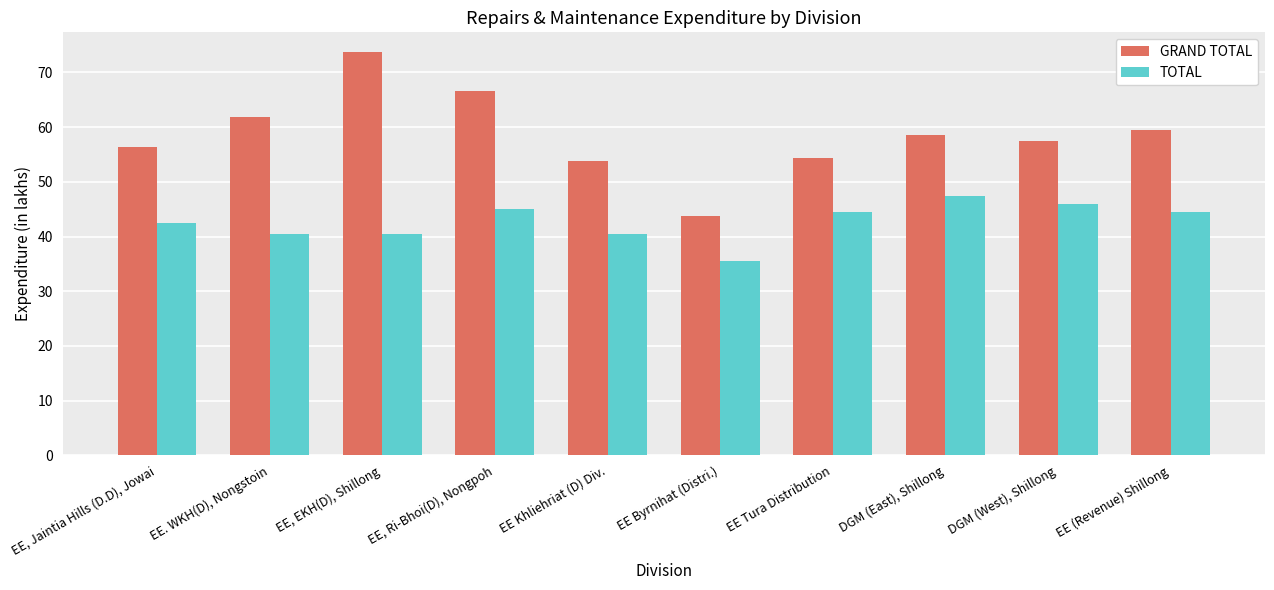

List the series in order of their peak value, highest first.

GRAND TOTAL, TOTAL